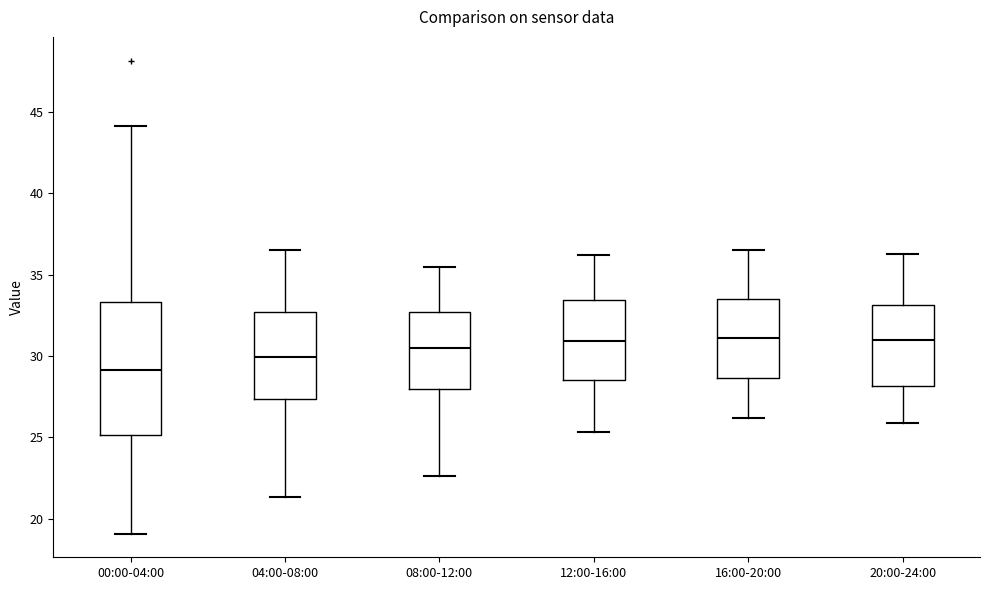

Which box is the tallest, from its lower edge to its upper edge?

00:00-04:00